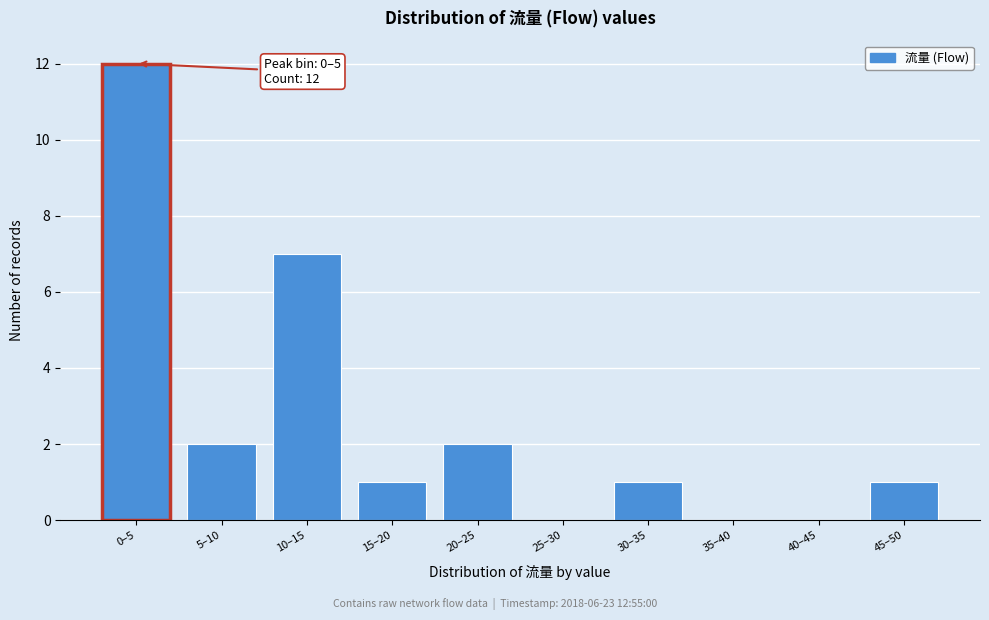

Reading left to right, extract all data points from this chart.

0–5=12	5–10=2	10–15=7	15–20=1	20–25=2	25–30=0	30–35=1	35–40=0	40–45=0	45–50=1